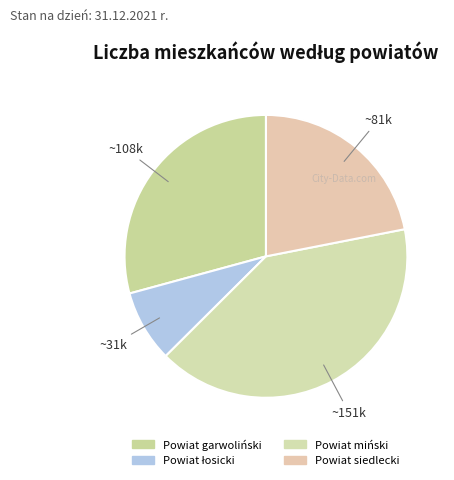

Which category has the biggest portion of the pie?

Powiat miński